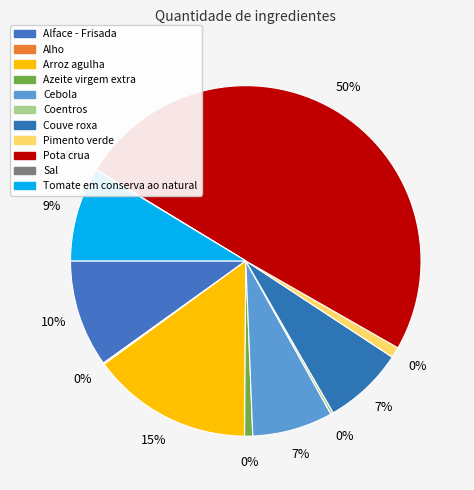

True or false: Sal accounts for 1% of the total.

False